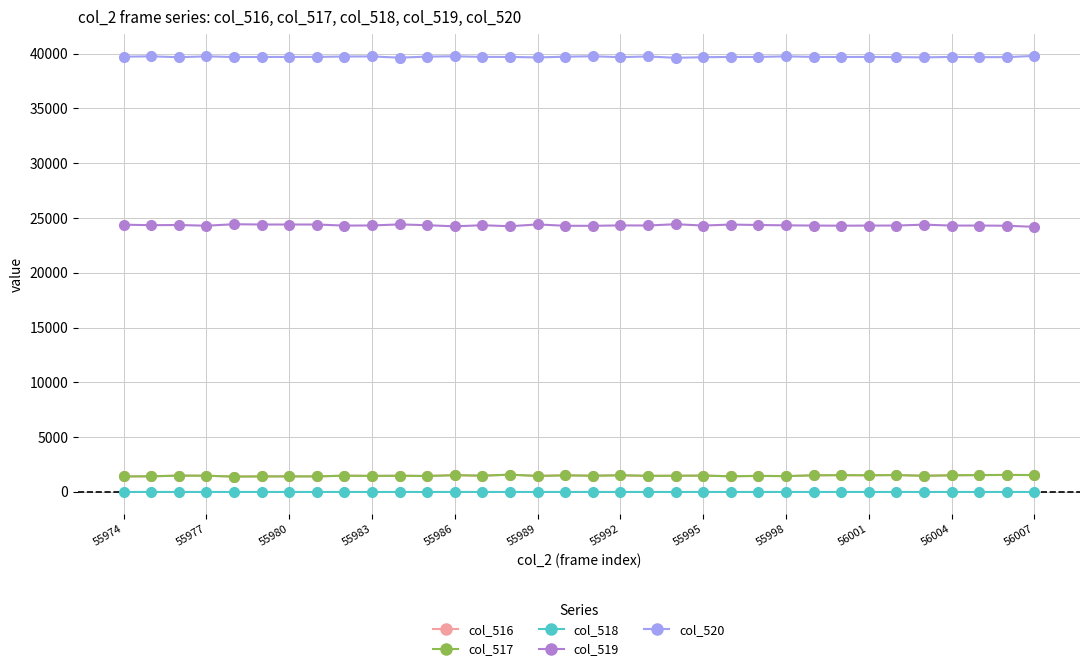

Which series has the largest total across all categories?

col_520